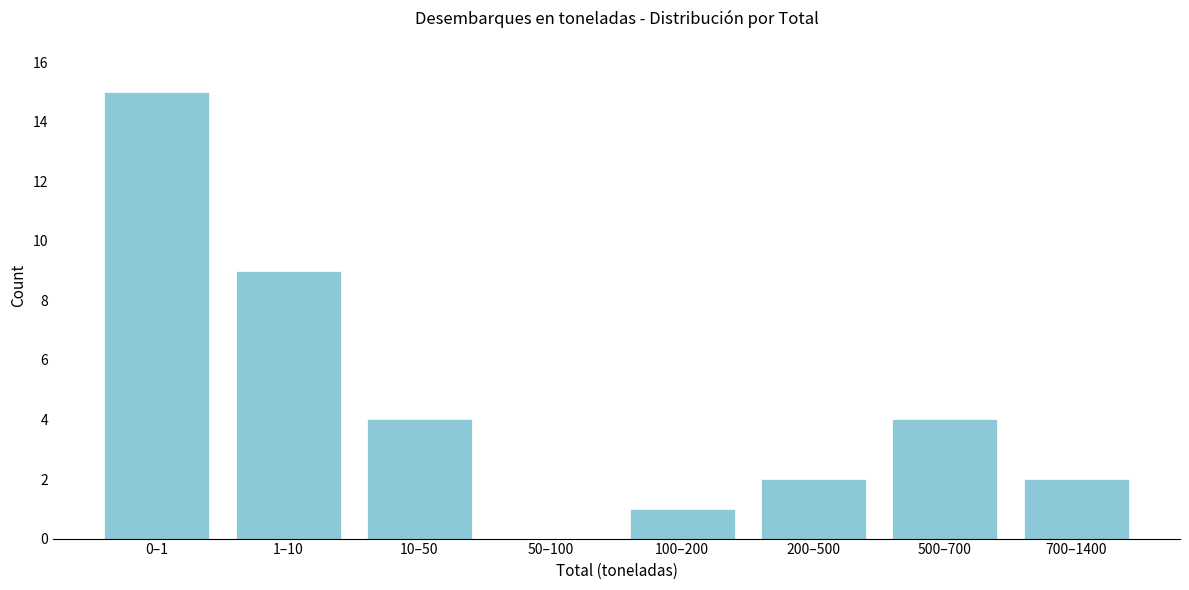

Reading left to right, transcribe all the data shown in this chart.

0–1=15	1–10=9	10–50=4	50–100=0	100–200=1	200–500=2	500–700=4	700–1400=2